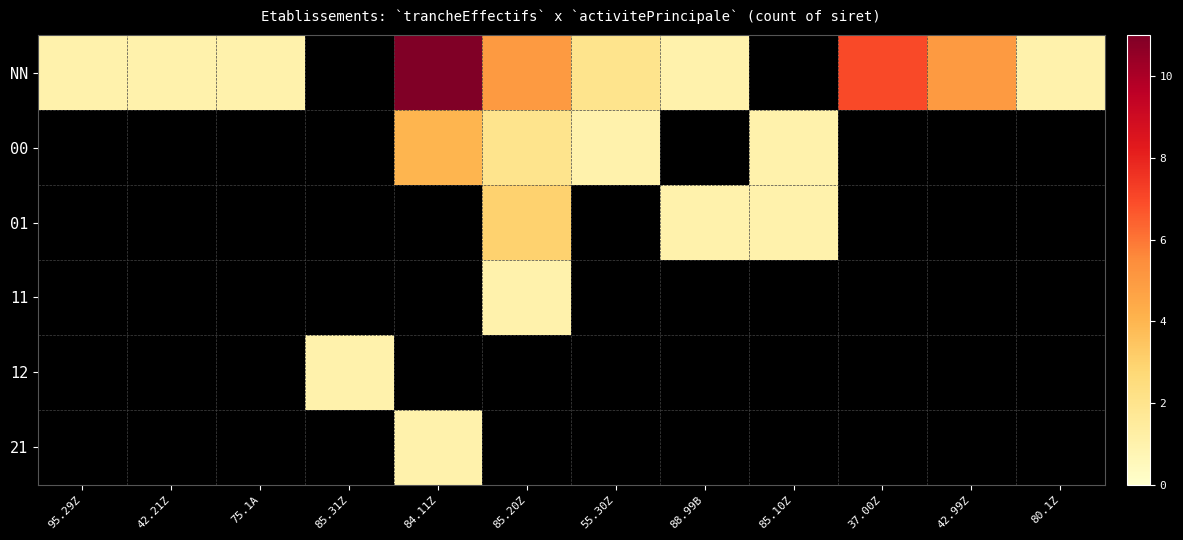

Count the number of categories in the chart.

12